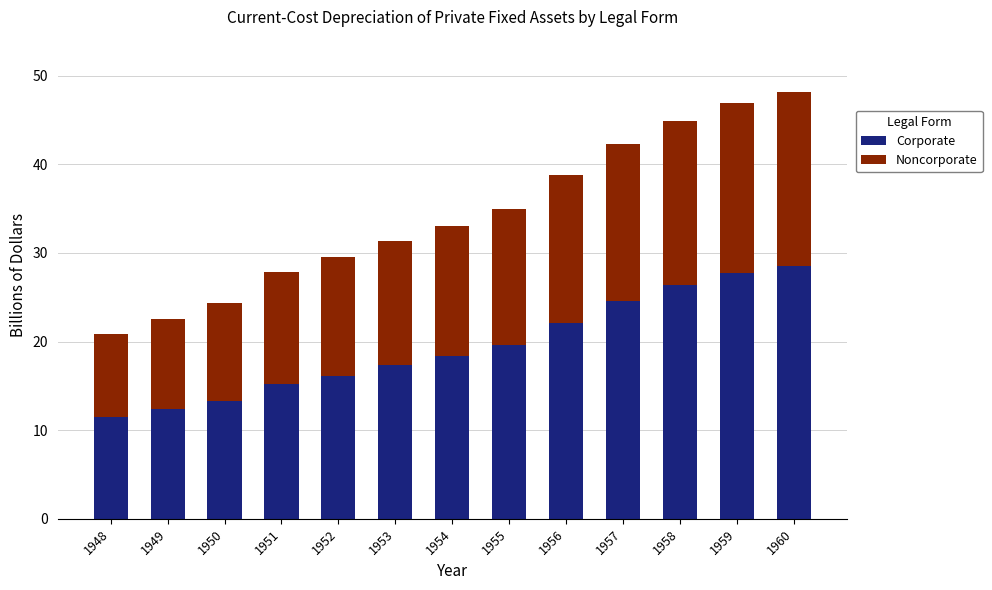

What is the difference between the Corporate values at 1950 and 1960?

15.2